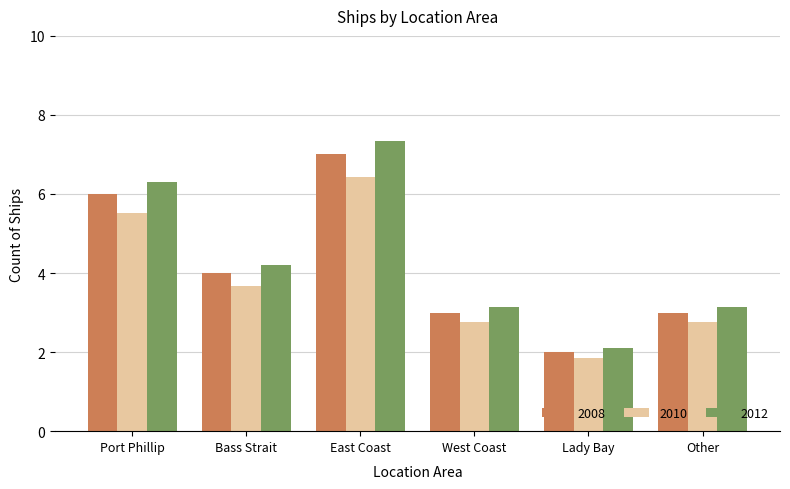

At which label does 2010 reach its peak?

East Coast